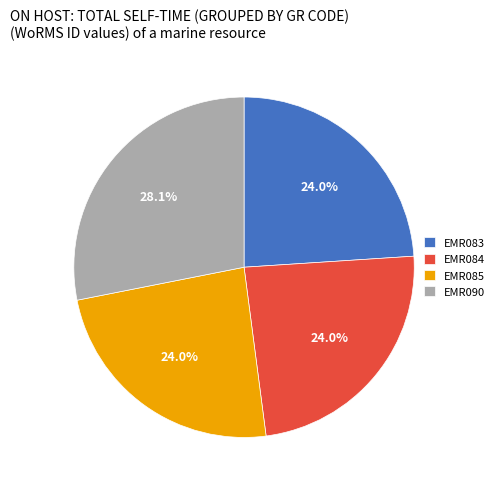

True or false: EMR090 accounts for 28% of the total.

True